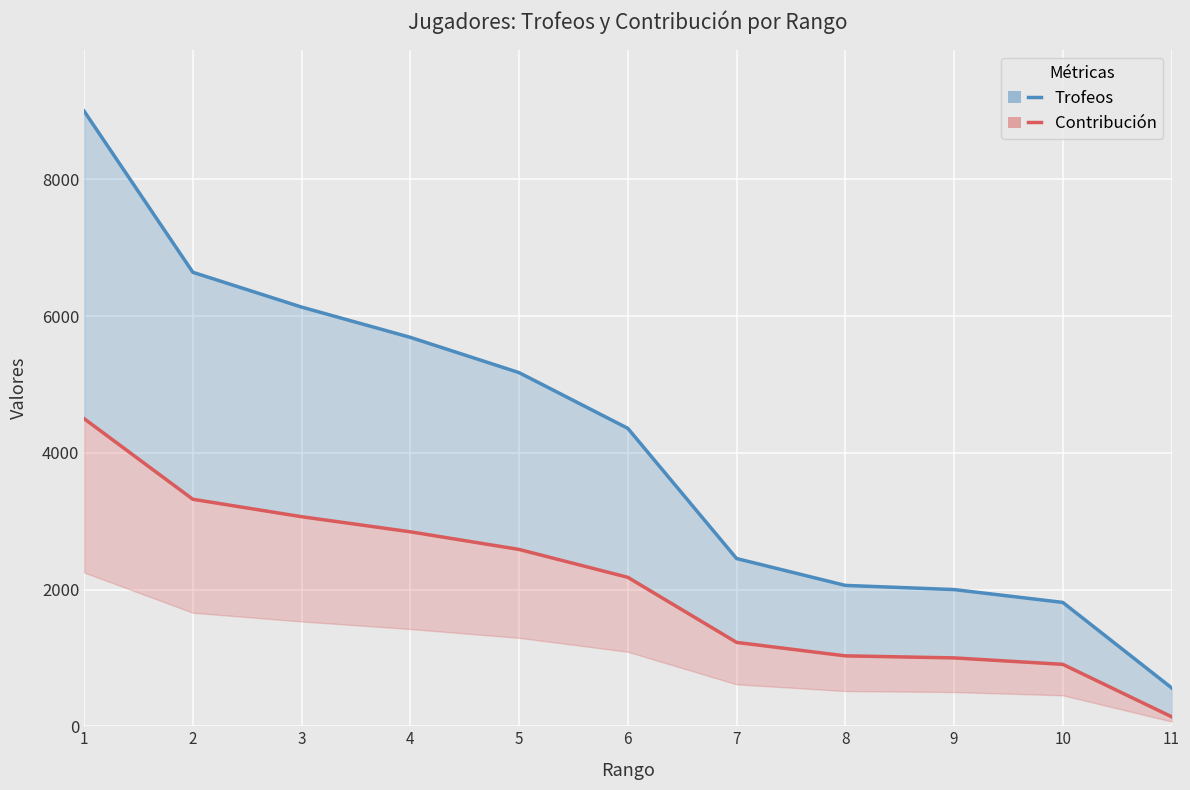

At which label does Contribución reach its peak?

1